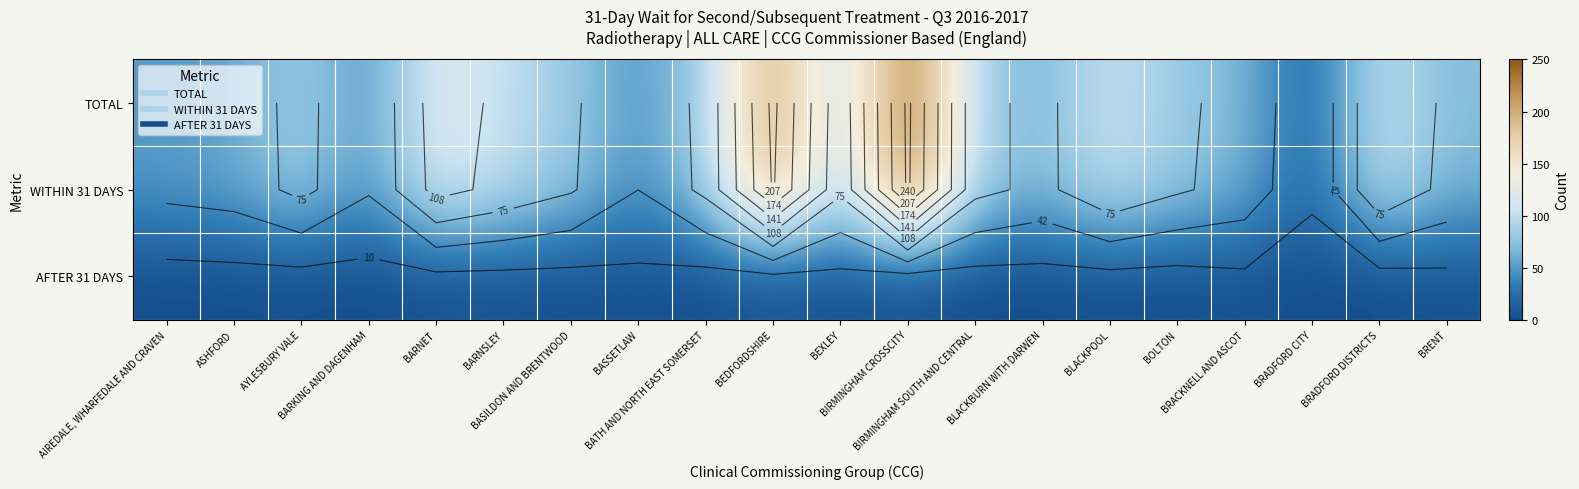

What is the minimum value for TOTAL?

14